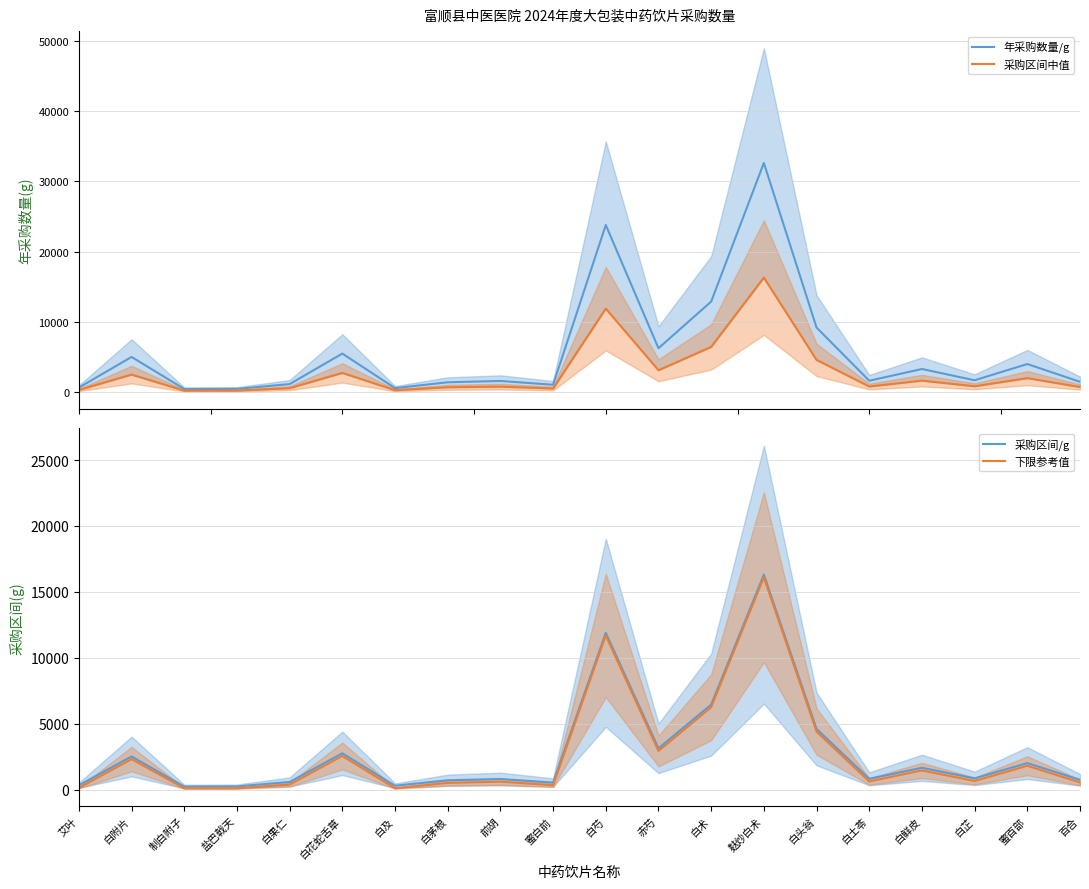

The 下限参考值 series shows 184 at 蜜白前. True or false?

False